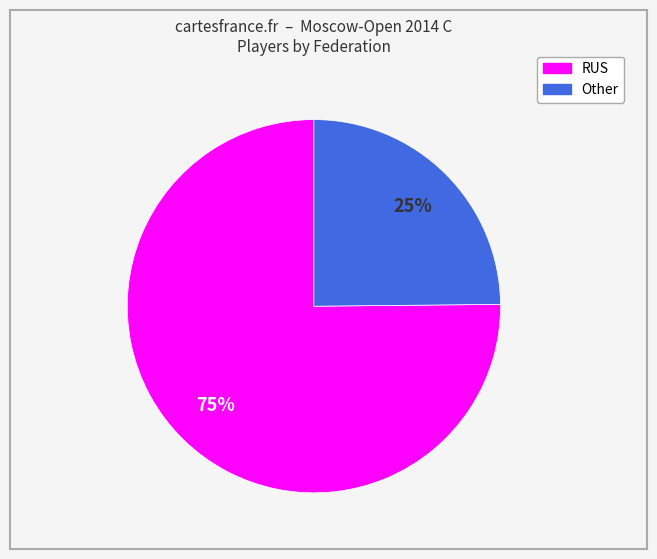

Do RUS and Other together represent more than half of the pie?

Yes